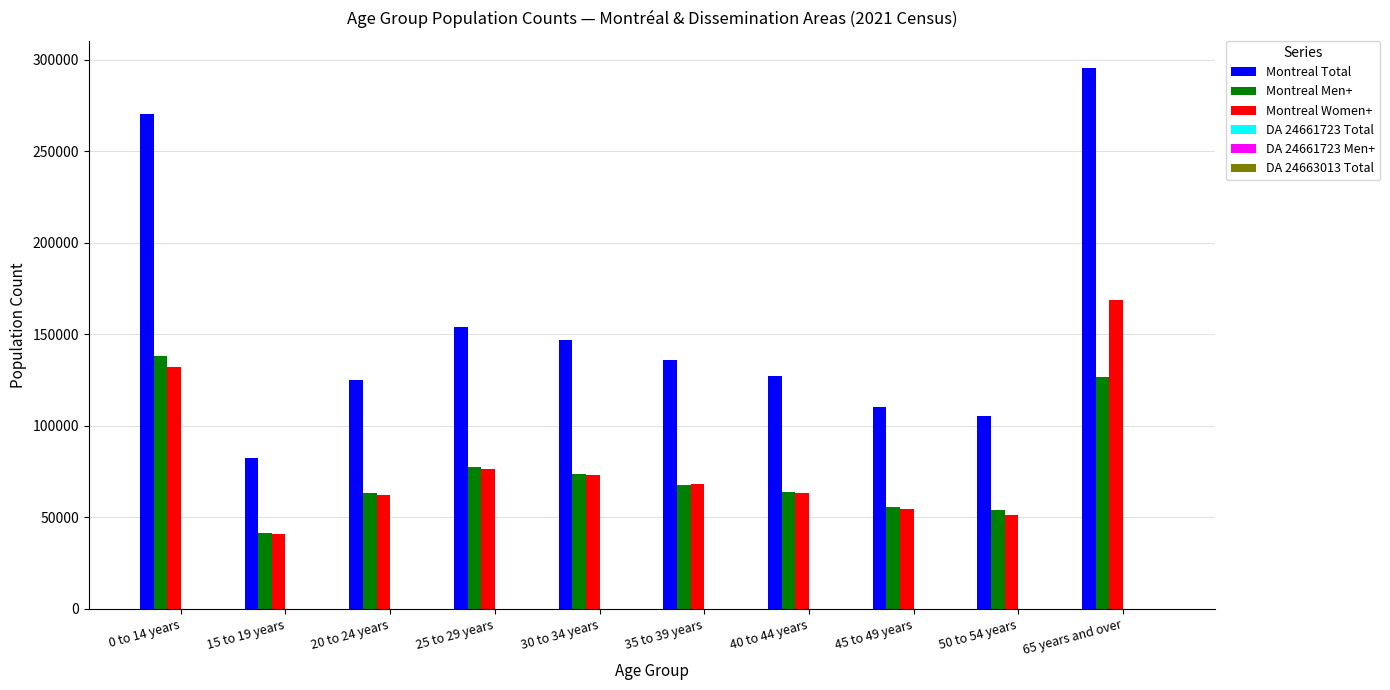

Between 0 to 14 years and 25 to 29 years, which series saw the biggest shift?

Montreal Total